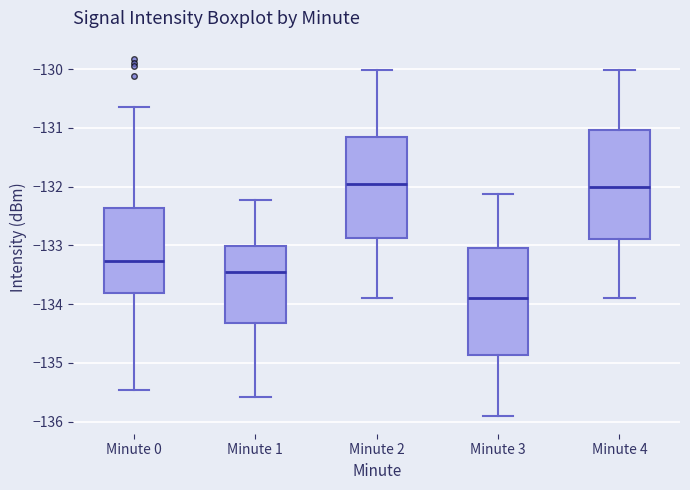

Where is the lower edge of the box for Minute 0 on the y-axis? The values are not printed on the chart, so give them approximately, as read against the axis.

-133.8